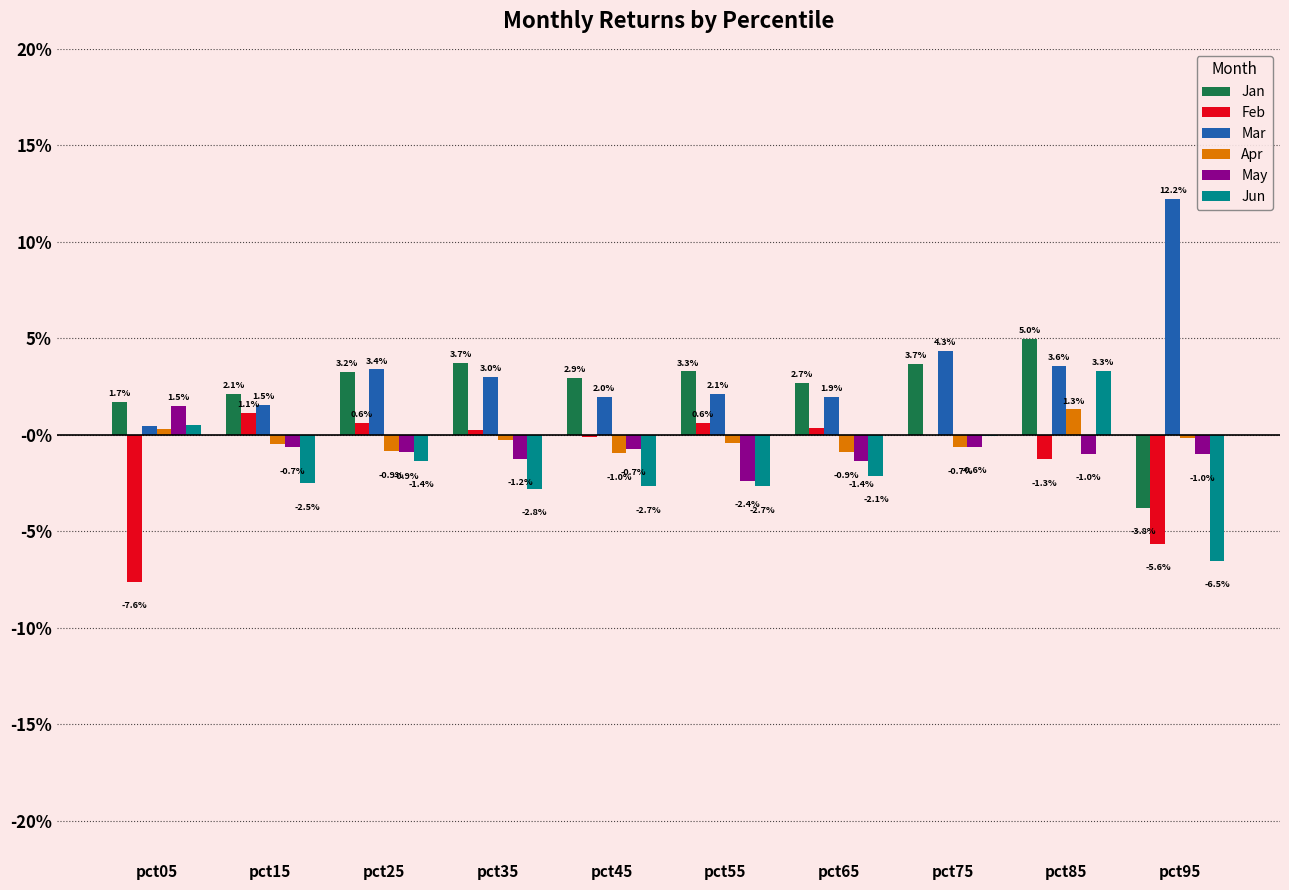

What are all the series names shown in the legend?

Jan, Feb, Mar, Apr, May, Jun